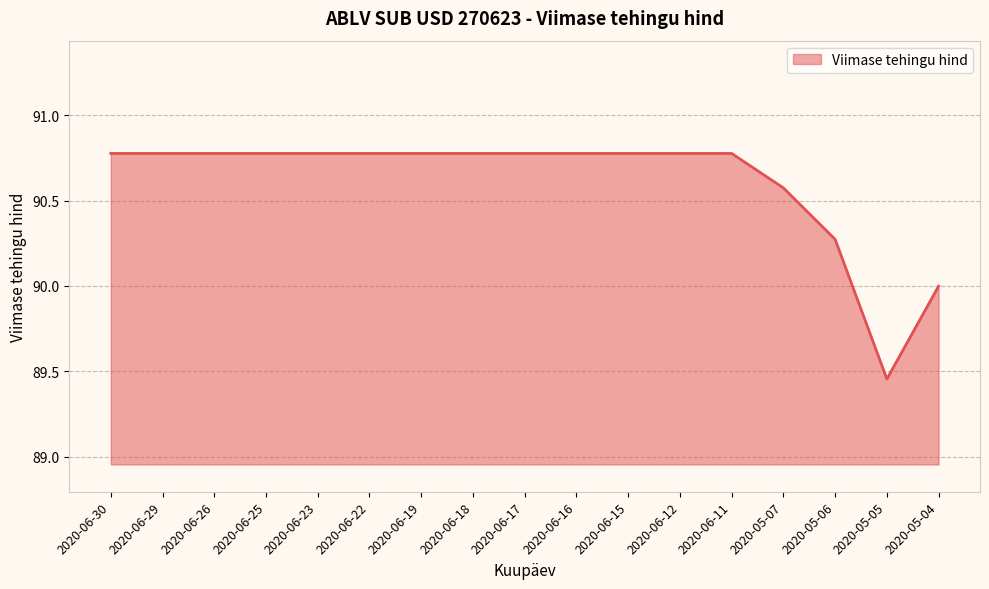

What position from the left is 2020-05-07?

14